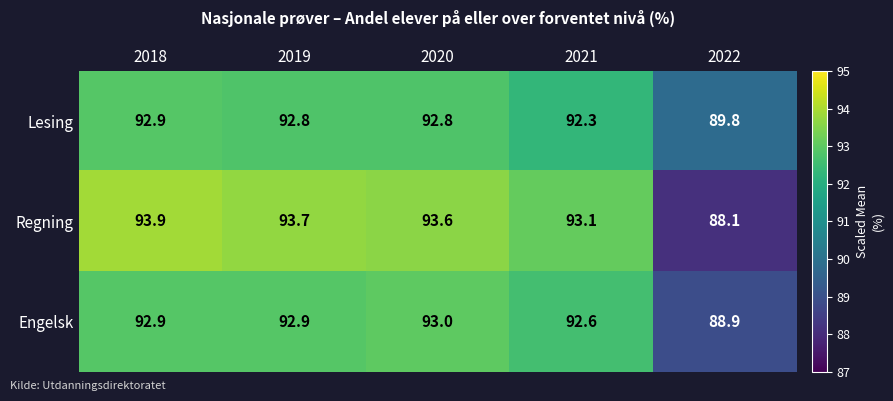

Where is Lesing nearest to the value 91?

2022